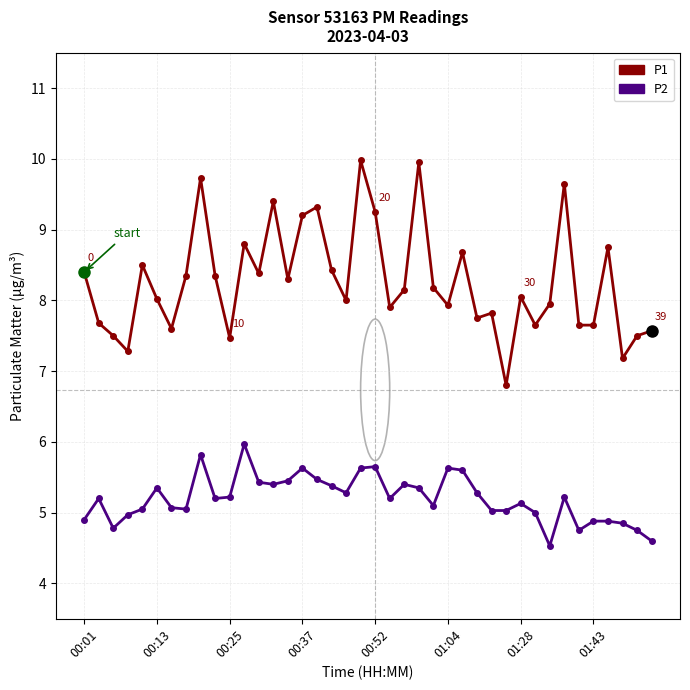

What is the maximum value for P1?

10.0